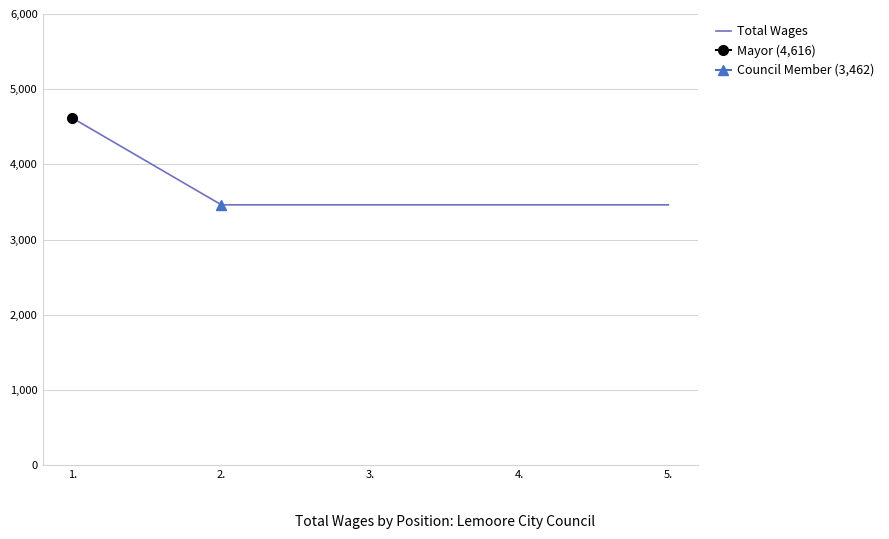

What is the sum of the values at 1. and 4.?

8078